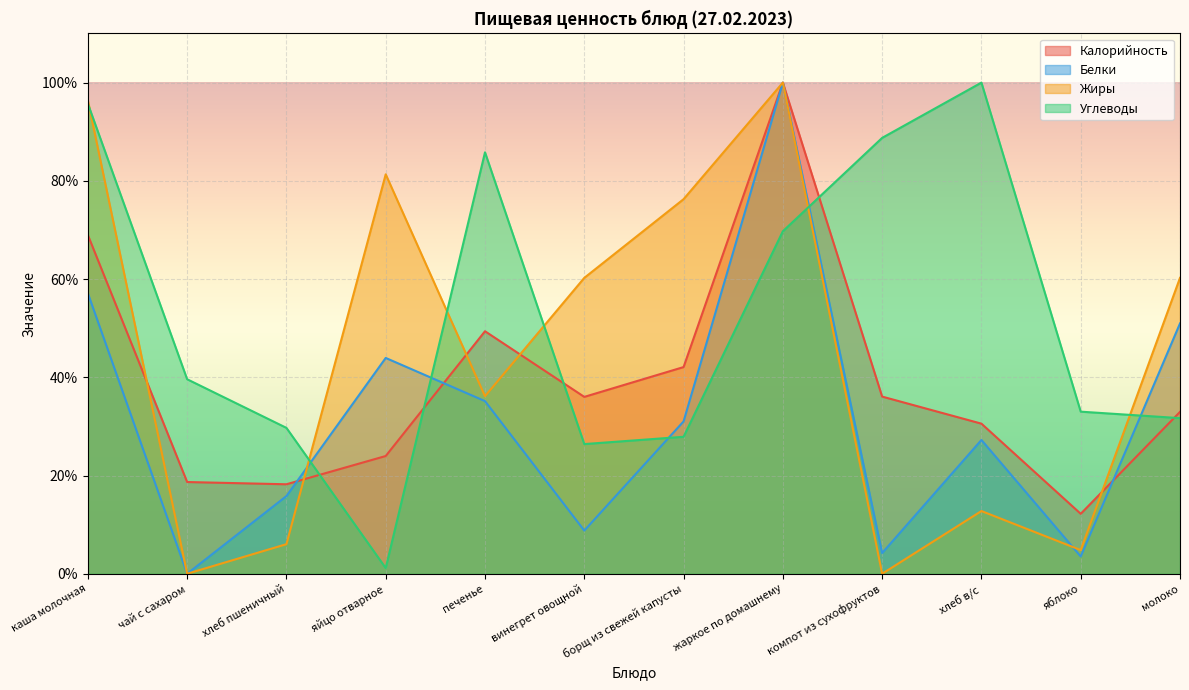

Count the number of categories in the chart.

12